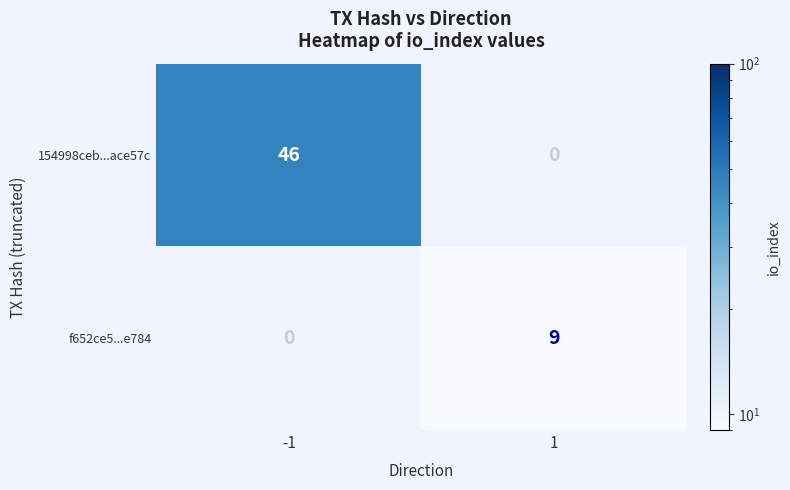

Which series has the widest spread of values?

154998ceb...ace57c